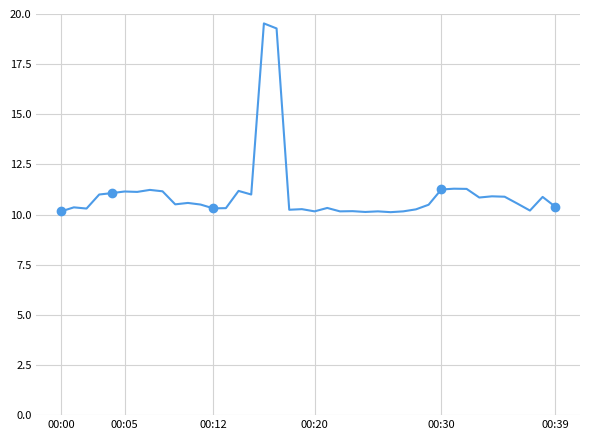

What is the greatest value displayed?

19.5